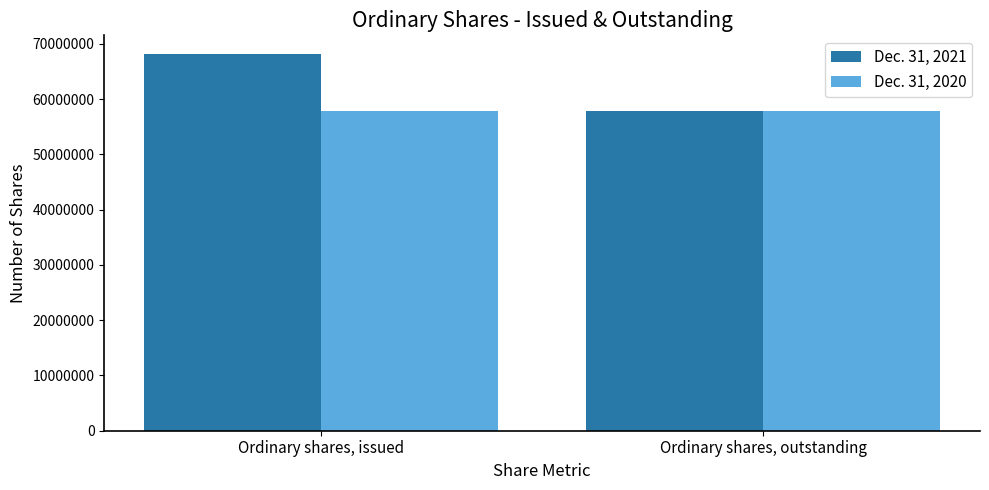

At which label does Dec. 31, 2021 reach its minimum?

Ordinary shares, outstanding